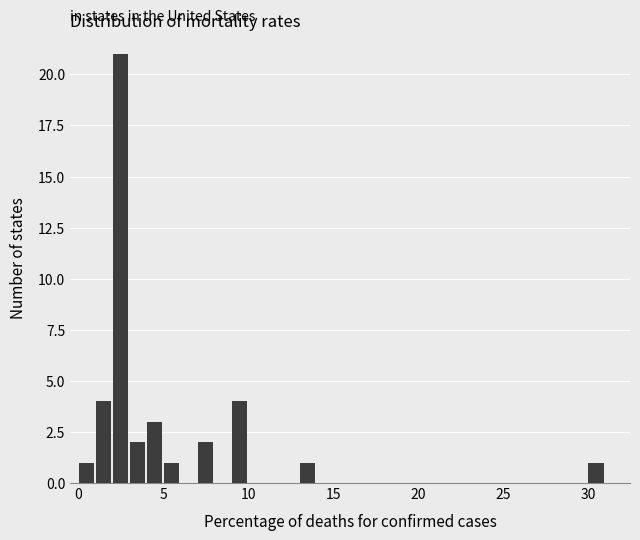

Around what value on the x-axis is the tallest bar? Give the approximate position of its centre, as read against the axis.

2.5